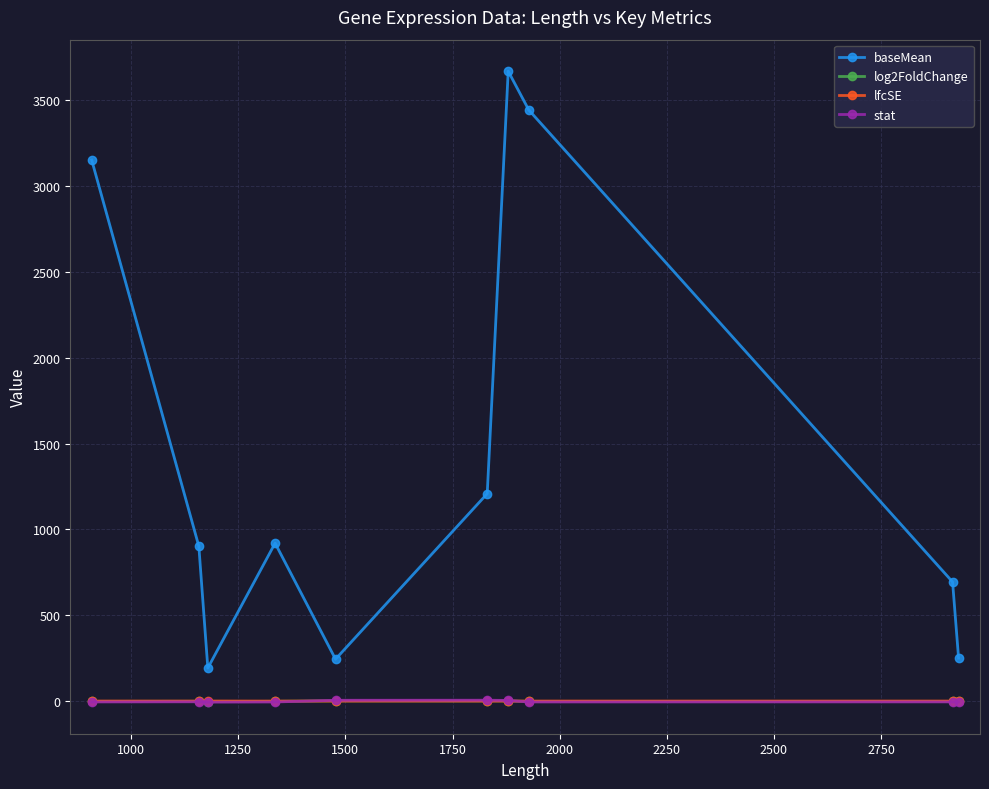

At how many categories does at least one series exceed 129?

10